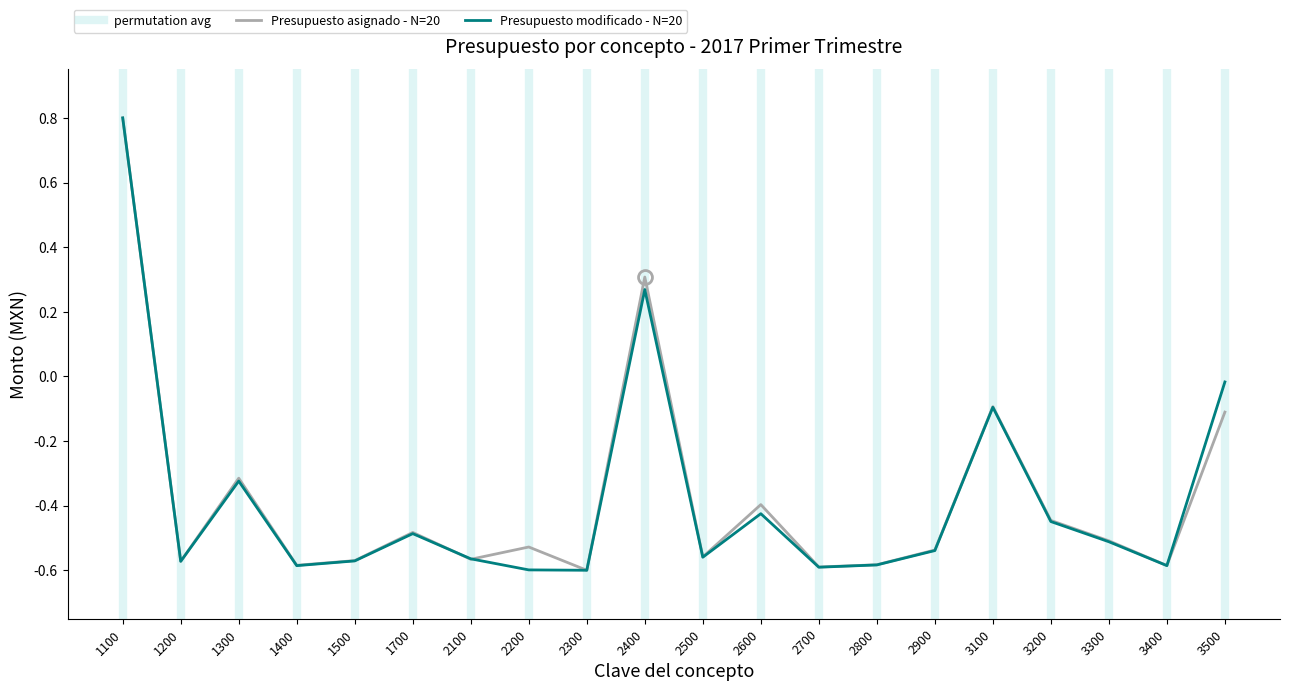

Reading left to right, transcribe all the data shown in this chart.

Presupuesto asignado por concepto: 1100=0.8	1200=-0.6	1300=-0.3	1400=-0.6	1500=-0.6	1700=-0.5	2100=-0.6	2200=-0.5	2300=-0.6	2400=0.3	2500=-0.6	2600=-0.4	2700=-0.6	2800=-0.6	2900=-0.5	3100=-0.1	3200=-0.4	3300=-0.5	3400=-0.6	3500=-0.1
Presupuesto modificado por concepto: 1100=0.8	1200=-0.6	1300=-0.3	1400=-0.6	1500=-0.6	1700=-0.5	2100=-0.6	2200=-0.6	2300=-0.6	2400=0.3	2500=-0.6	2600=-0.4	2700=-0.6	2800=-0.6	2900=-0.5	3100=-0.1	3200=-0.4	3300=-0.5	3400=-0.6	3500=-0.0